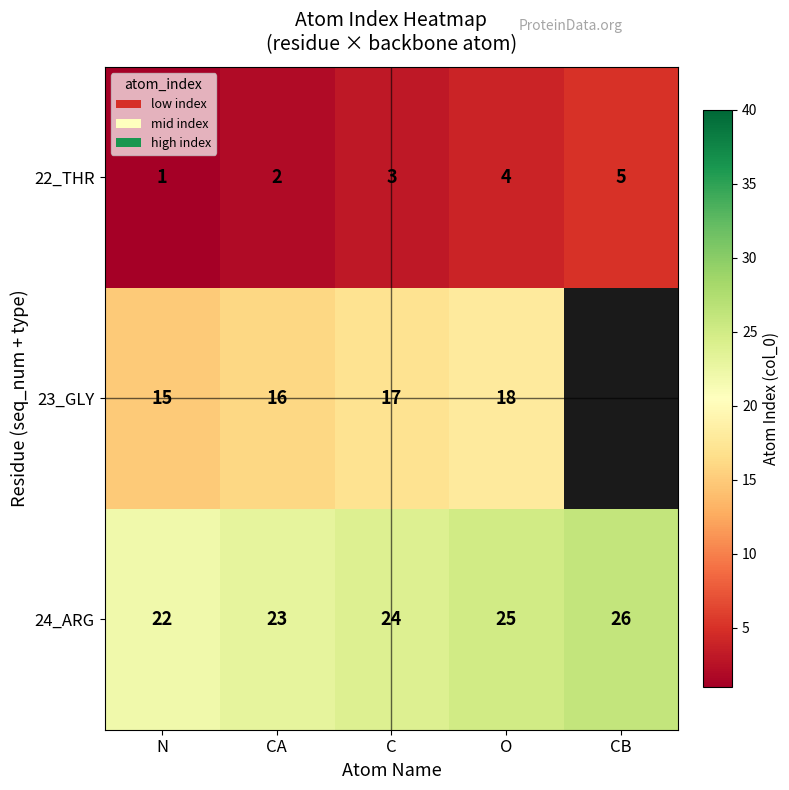

At which category is the sum across all series the highest?

O